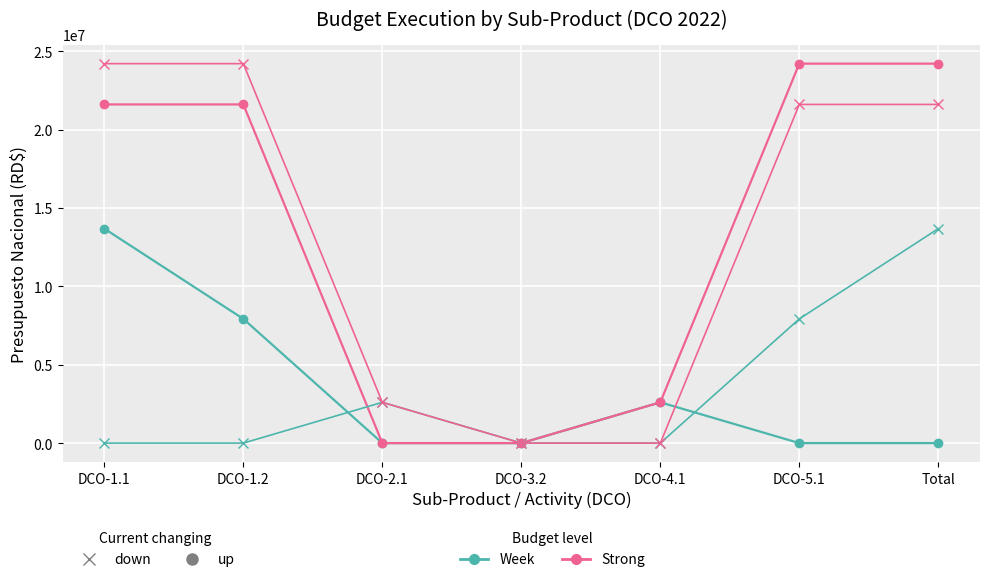

What is the total value across all series at DCO-4.1?

5206000